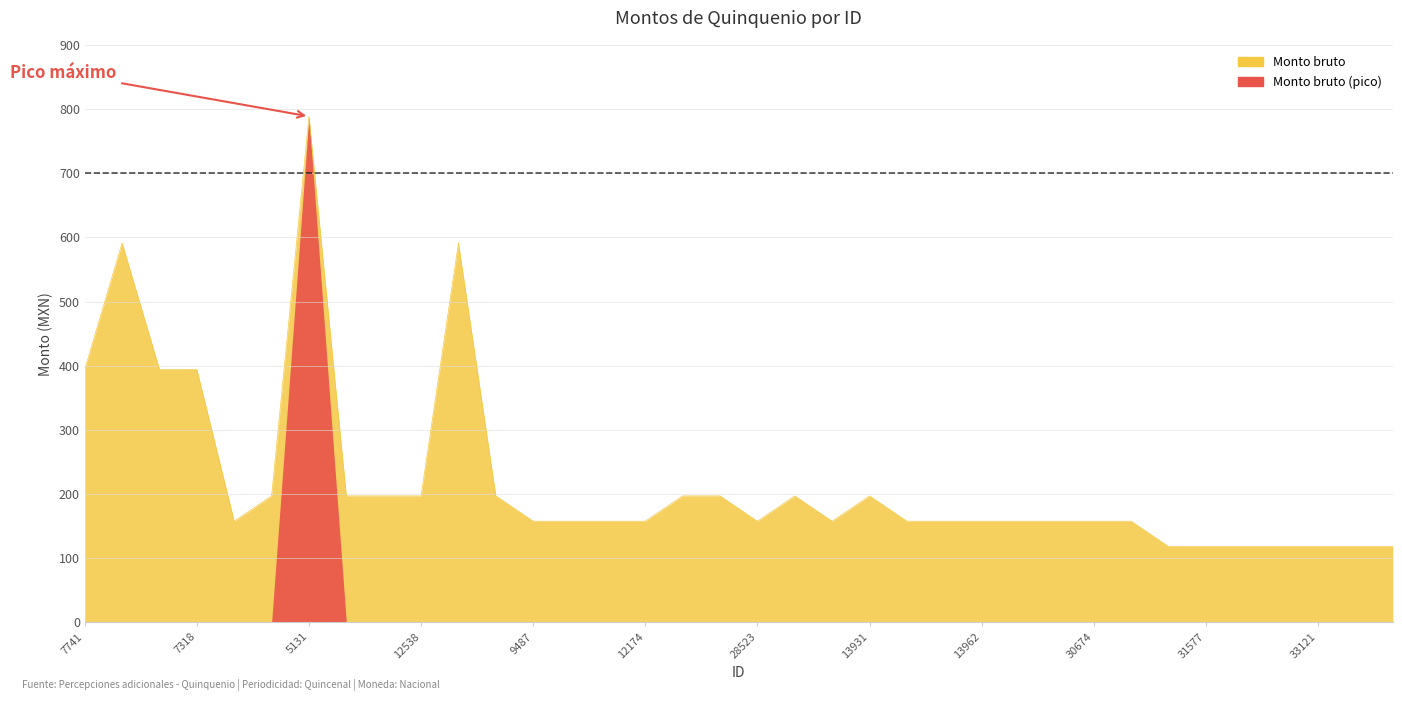

What is the smallest value displayed?

118.3